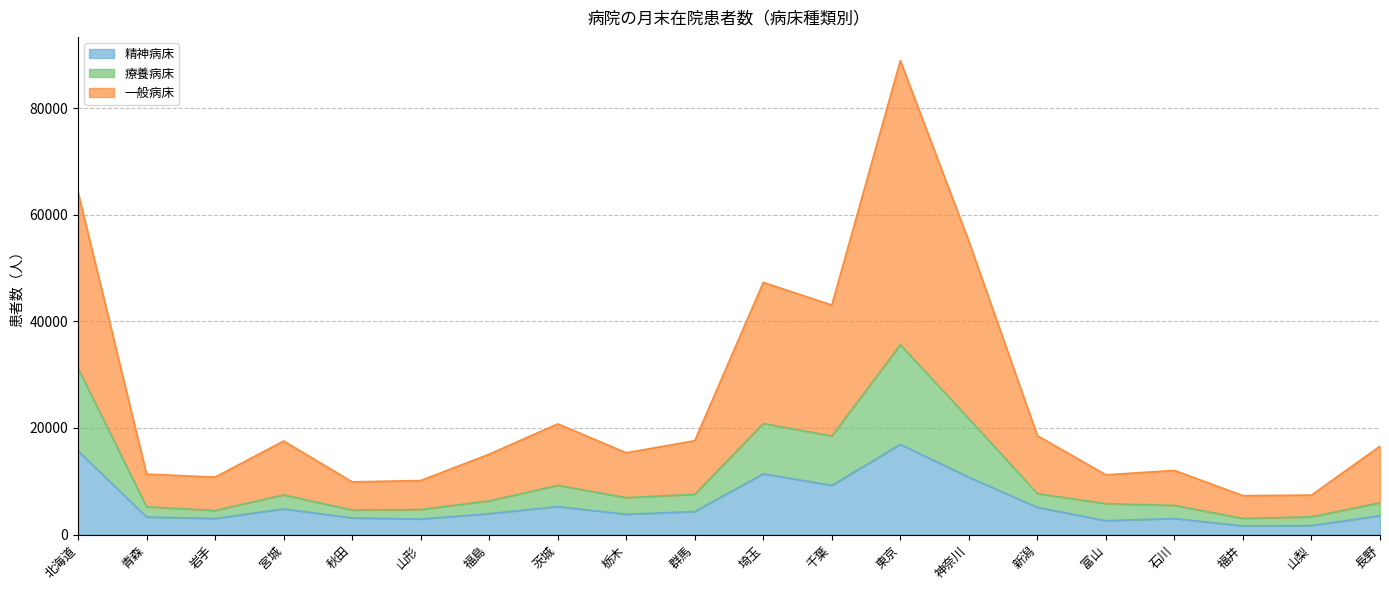

What is the highest value of the 精神病床 series?

16919